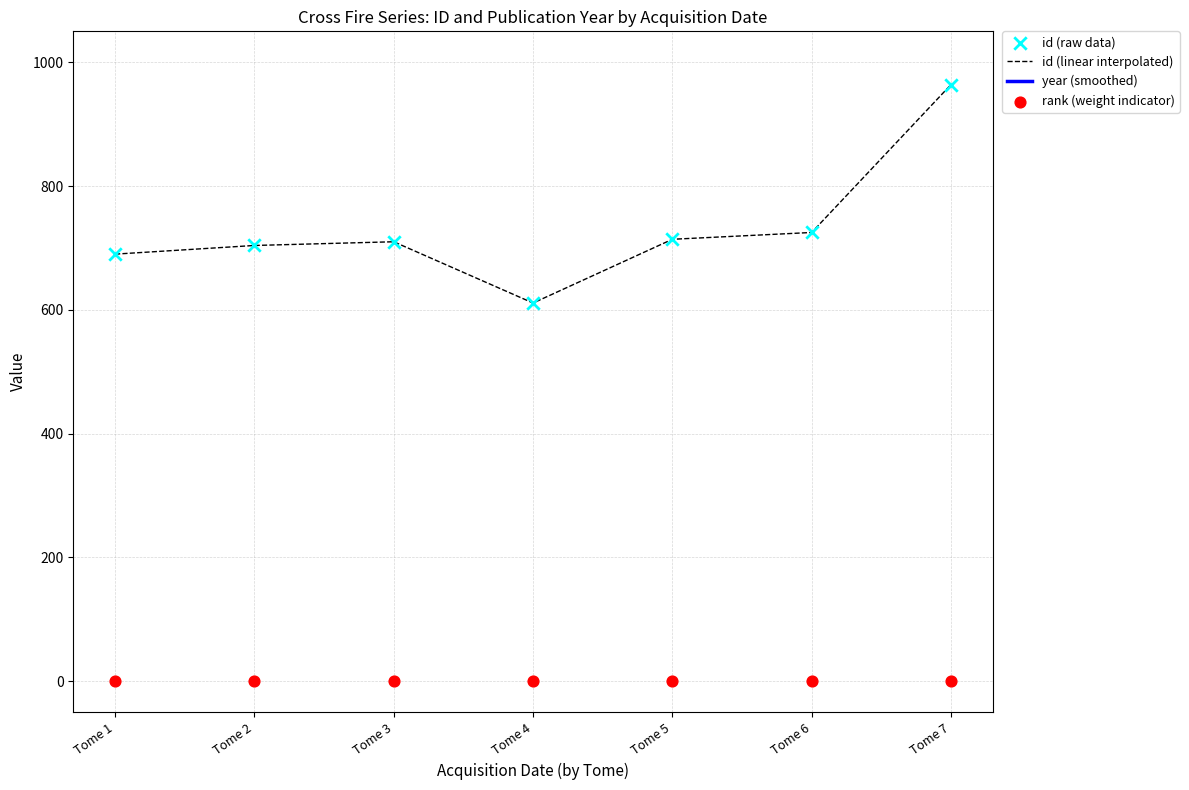

Which series reaches the maximum Y coordinate?

year (smoothed)